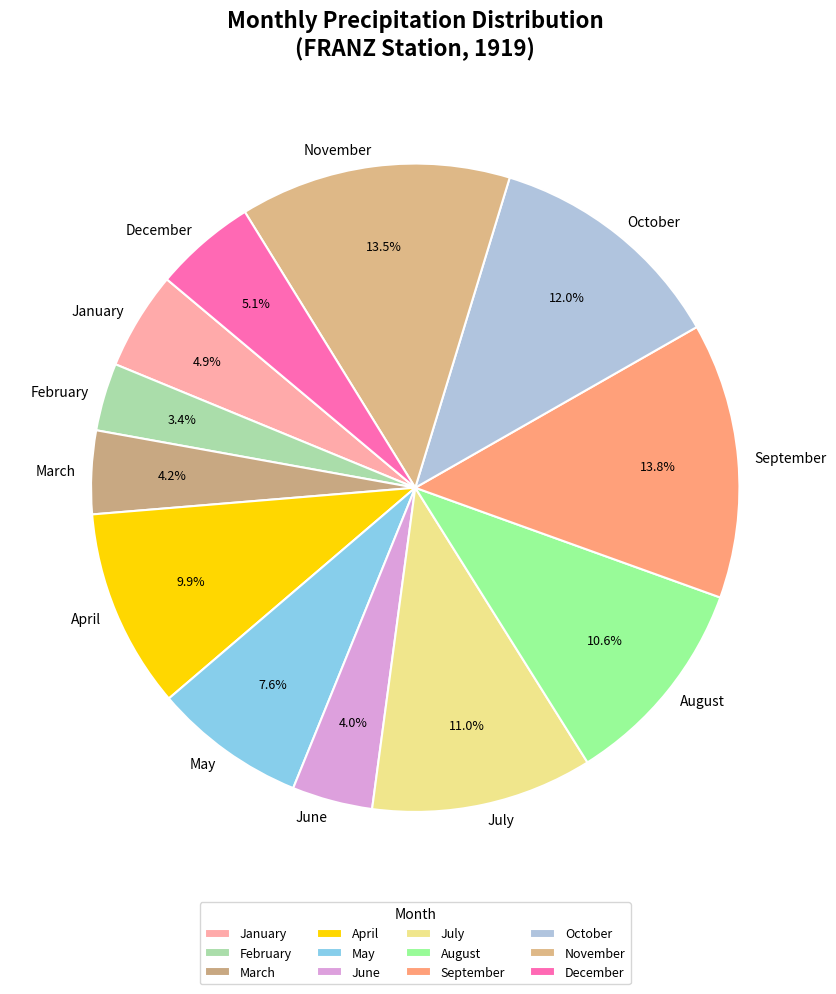

What is the smallest slice in the pie chart?

February